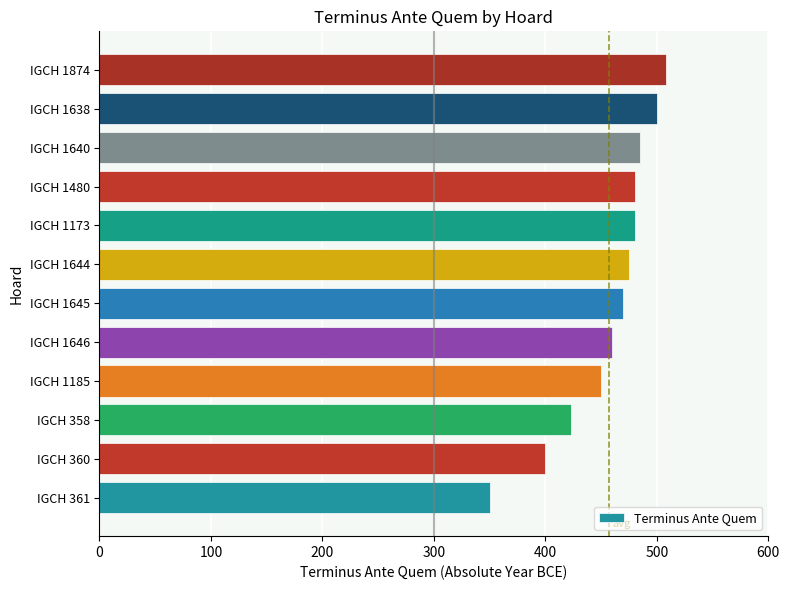

How many data points are less than 475?

6